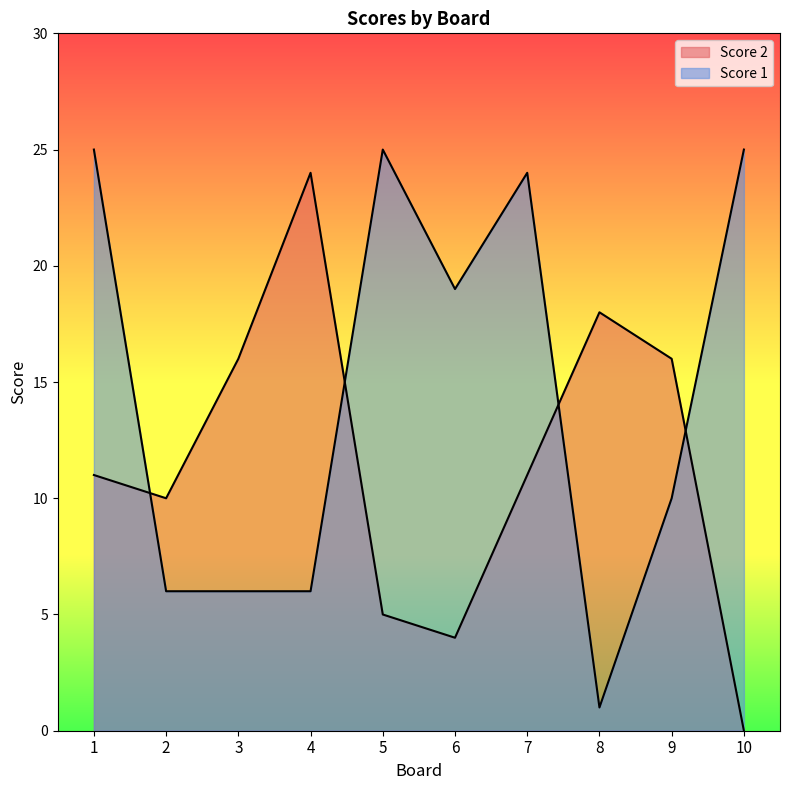

Which series ends up on top after the final intersection of Score 2 and Score 1?

Score 1